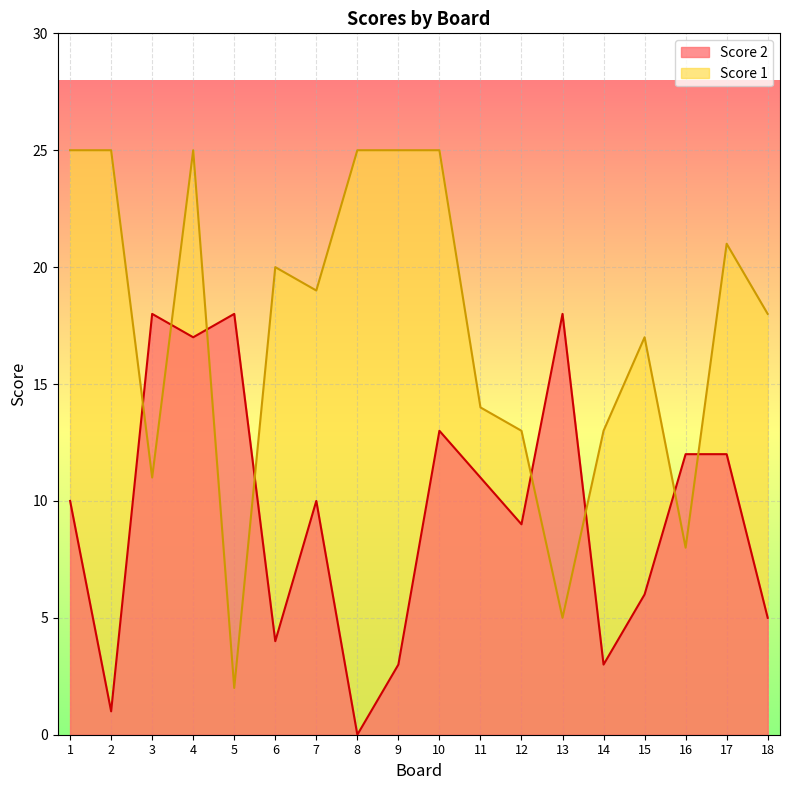

Does the chart display data point markers on the line(s)?

No